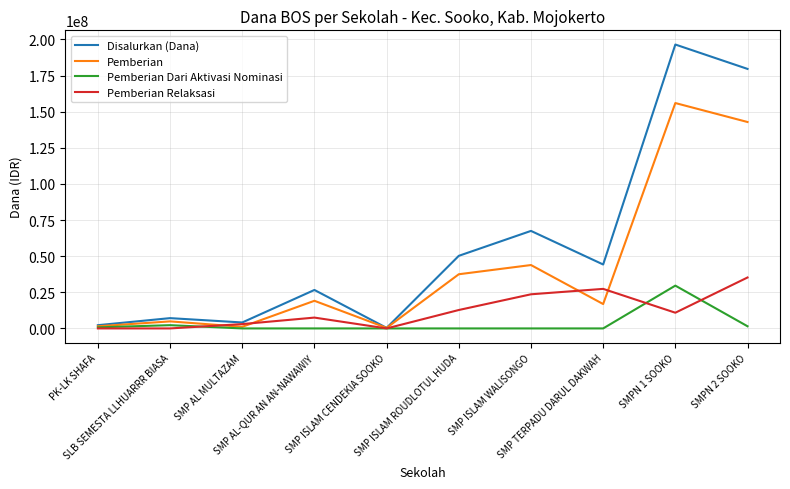

Which series has the largest range (max minus min)?

Disalurkan (Dana)